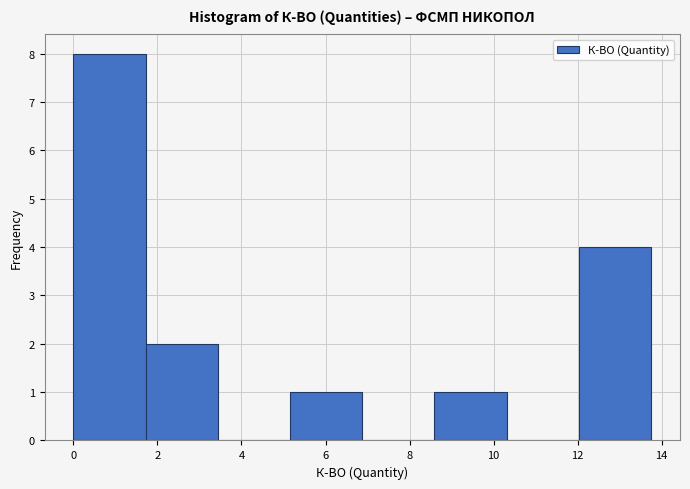

Reading left to right, list every bar in this chart as the range it spans on the x-axis followed by its height. Neither the bar edges nor the heights are printed on the chart, so give them approximately, as read against the axes.

0.0 to 1.8: 8
1.8 to 3.4: 2
3.4 to 5.2: 0
5.2 to 6.8: 1
6.8 to 8.6: 0
8.6 to 10.4: 1
10.4 to 12.0: 0
12.0 to 13.8: 4